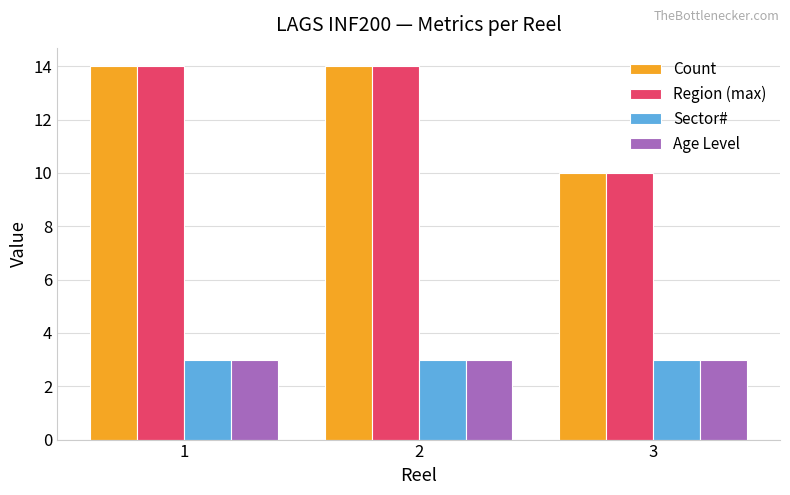

What is the value of the Region (max) bar at the 1st from the left?

14